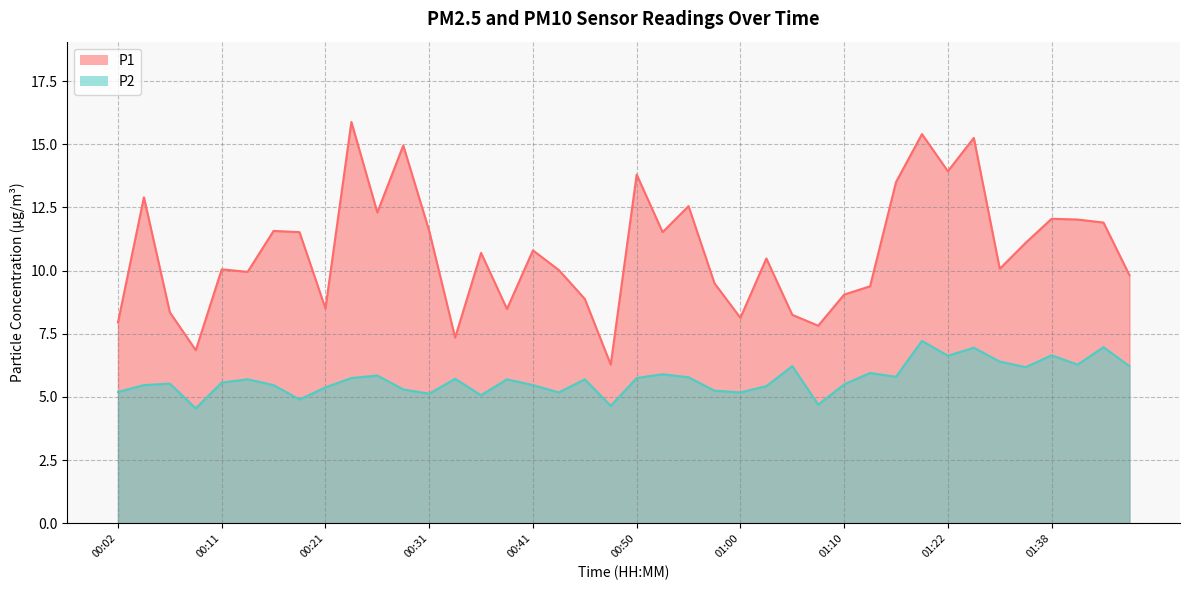

True or false: P2 has a value of 5.5 at 00:41.

True